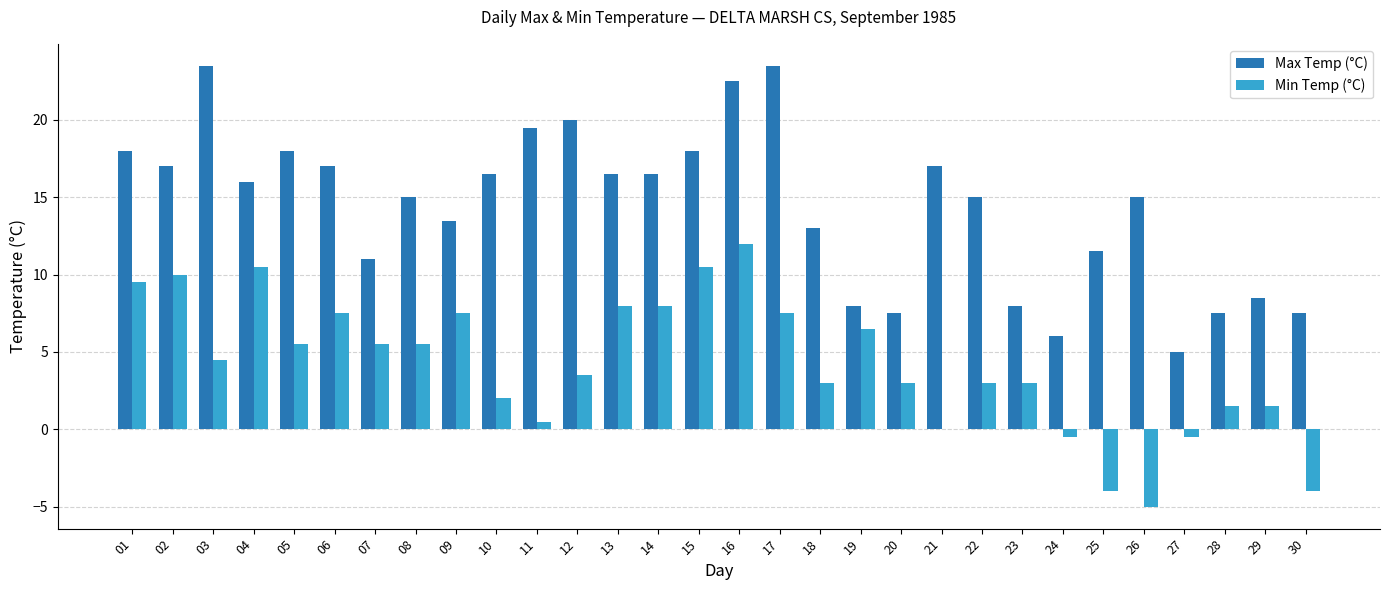

Between 15 and 23, which series saw the biggest shift?

Max Temp (°C)